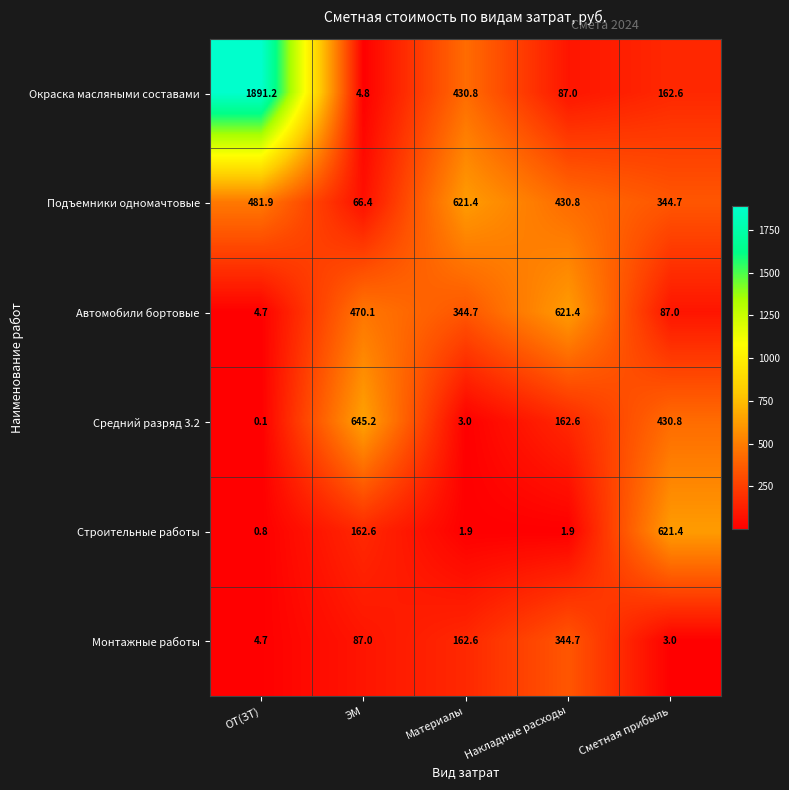

At which label does Средний разряд 3.2 reach its peak?

ЭМ